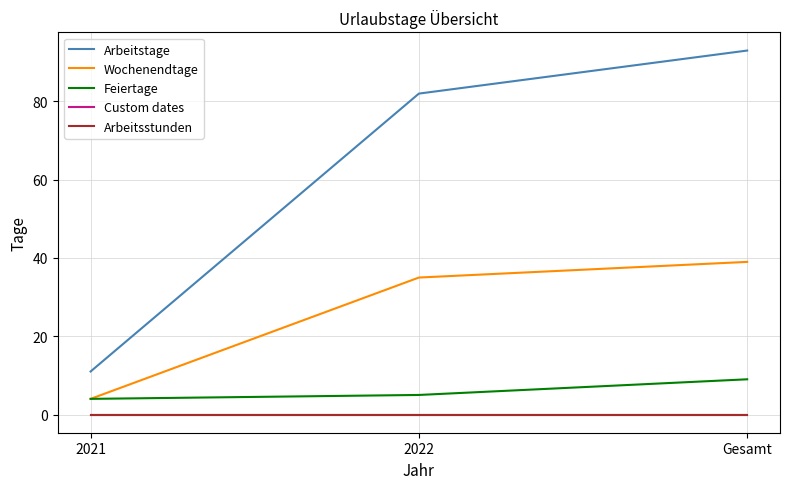

Is this an area chart (filled region under the line)?

No